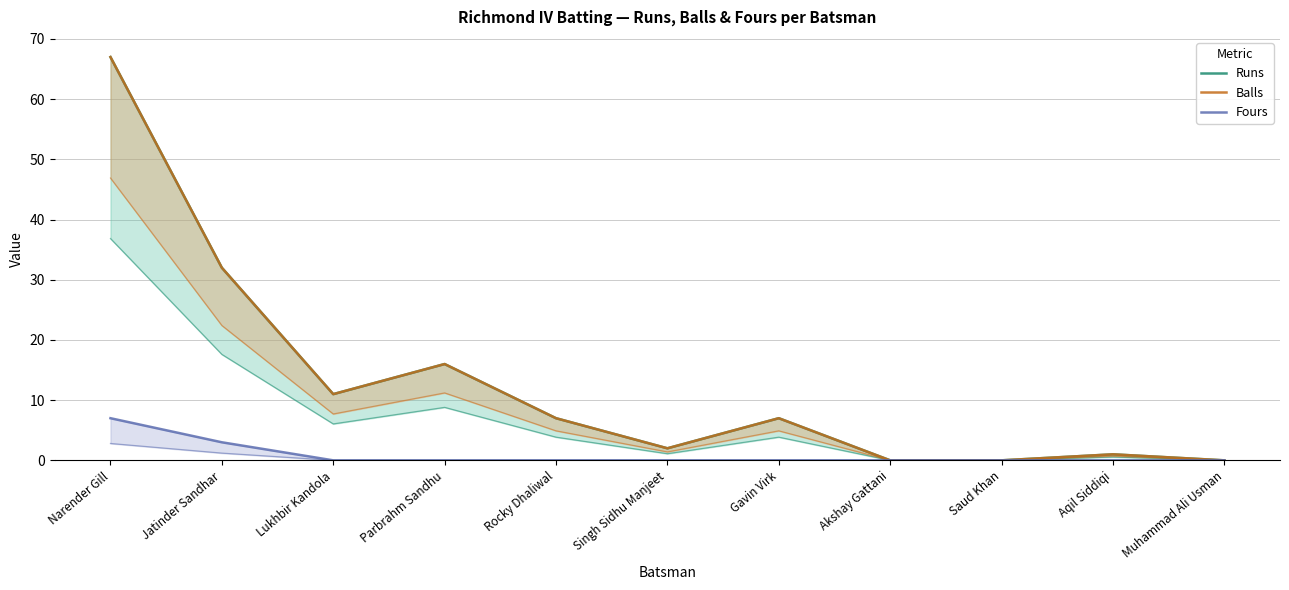

The Runs series shows 19 at Lukhbir Kandola. True or false?

False